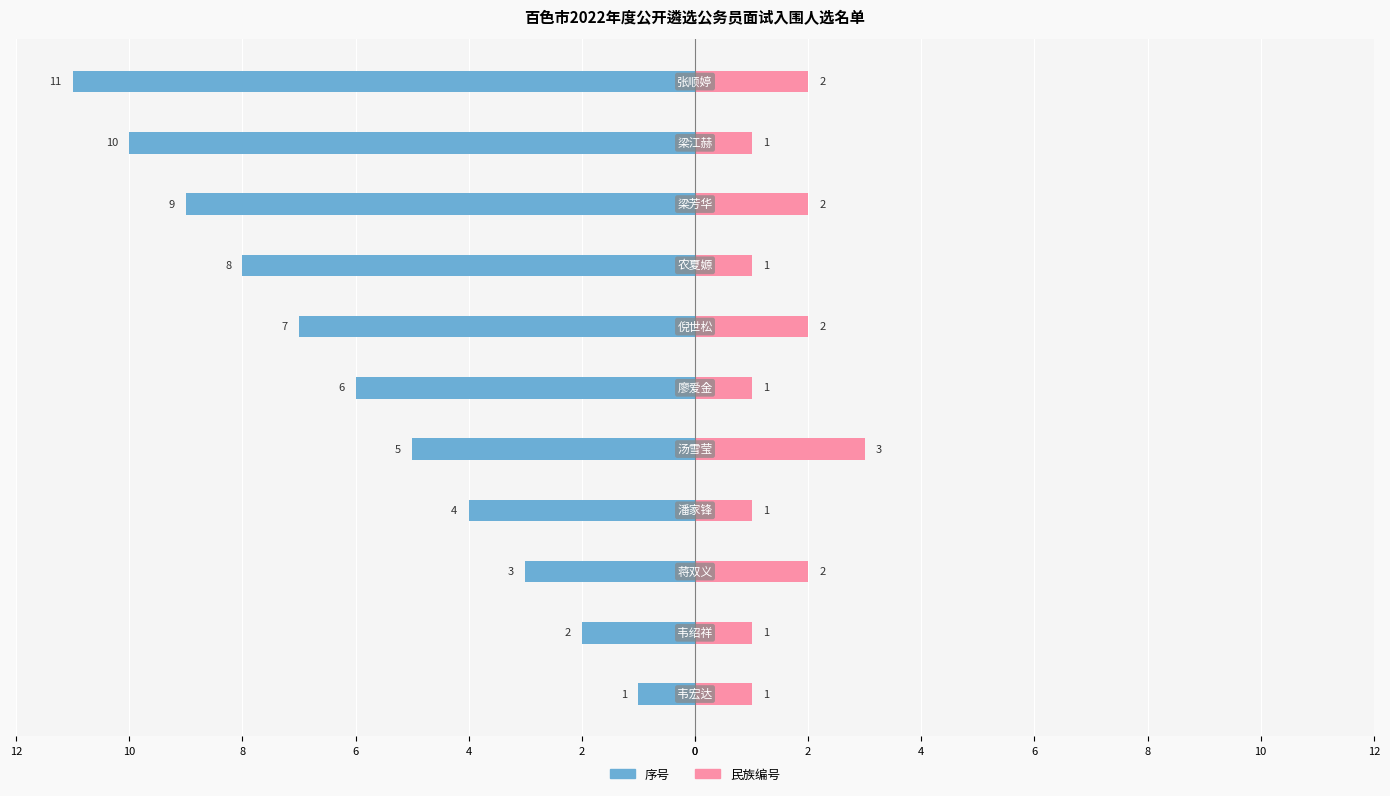

How many values in the 序号 series are below -6?

5